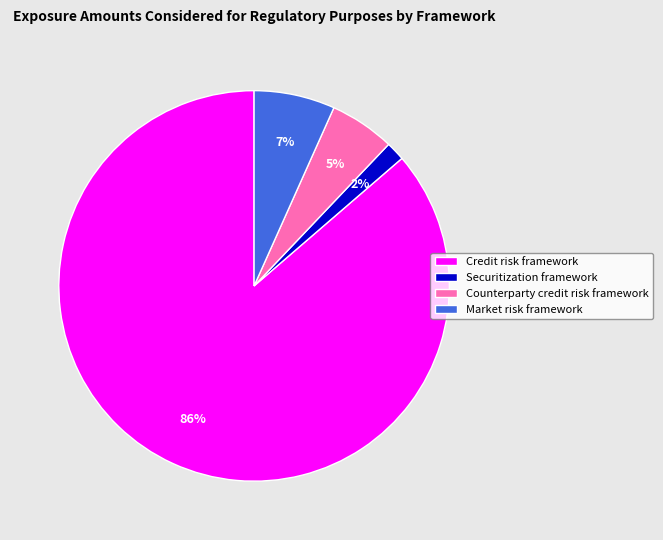

How many segments does this pie chart have?

4